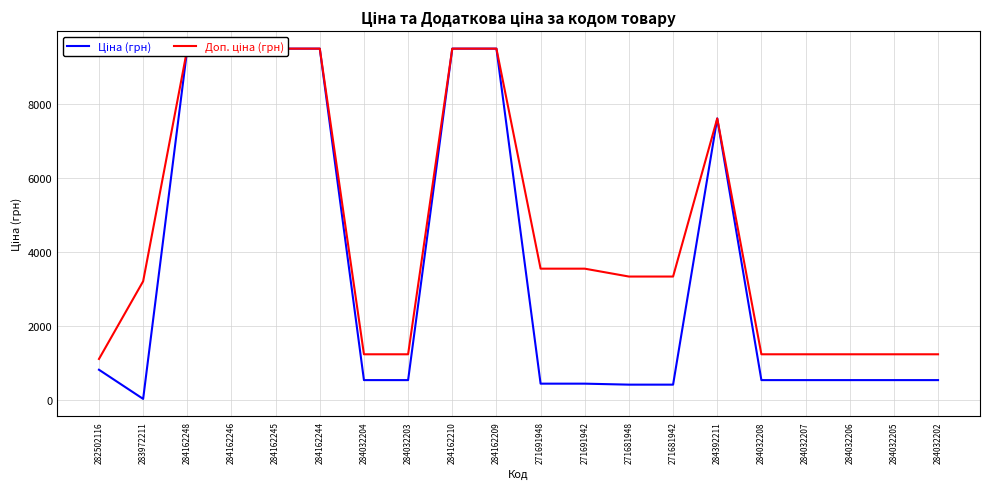

What is the sum of all Доп. ціна (грн) values?

91193.7